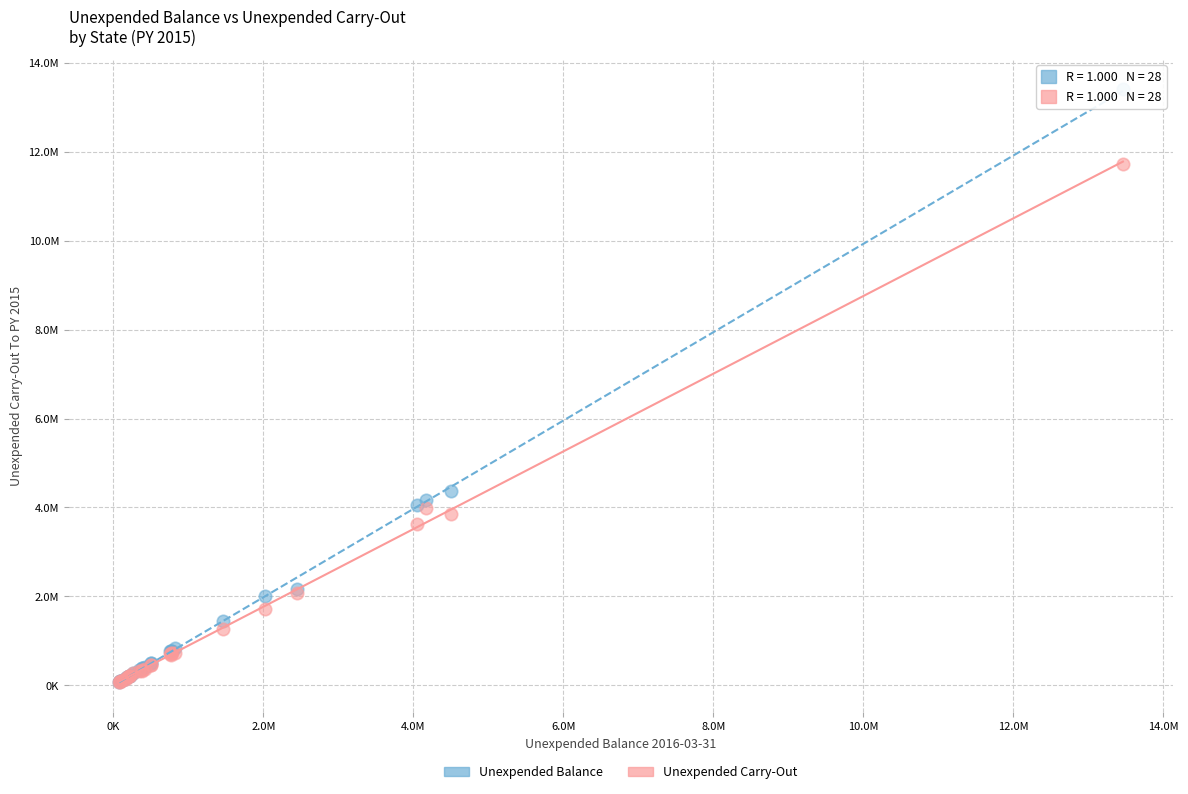

Which series contains the highest Y value?

Unexpended Balance